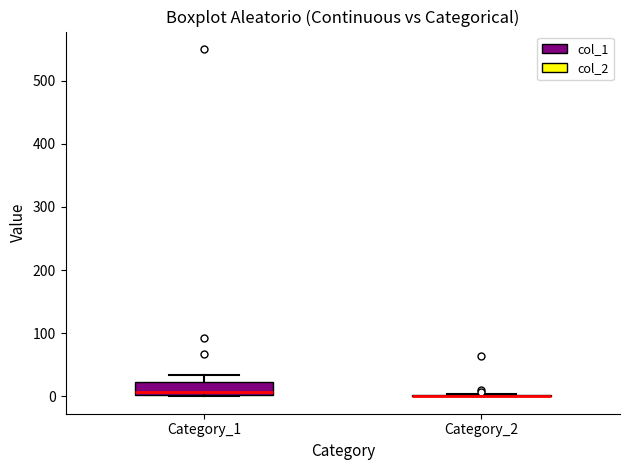

Reading left to right, read every box against the y-axis: the position of its median line, the range the box covers, and the ends of its whiskers. The values are not printed on the chart, so give them approximately, as read against the axis.

Category_1: median 10, box 0 to 20, whiskers 0 to 30
Category_2: box collapsed to a line at 0, whiskers 0 to 0